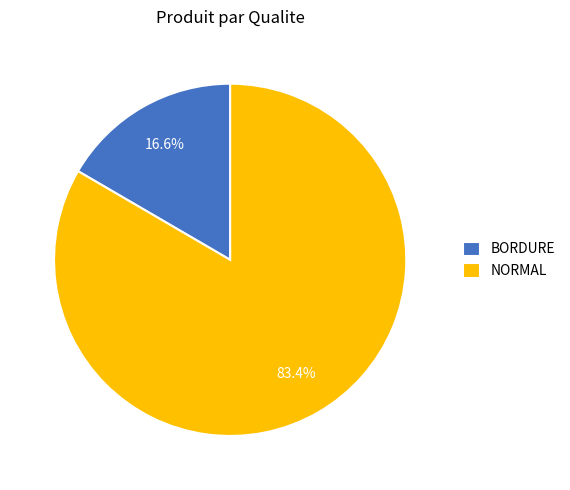

How many slices are in this pie chart?

2